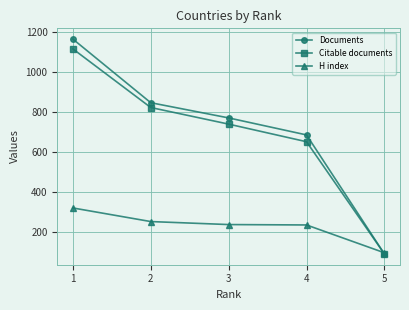

At which label is H index closest to 210?

4